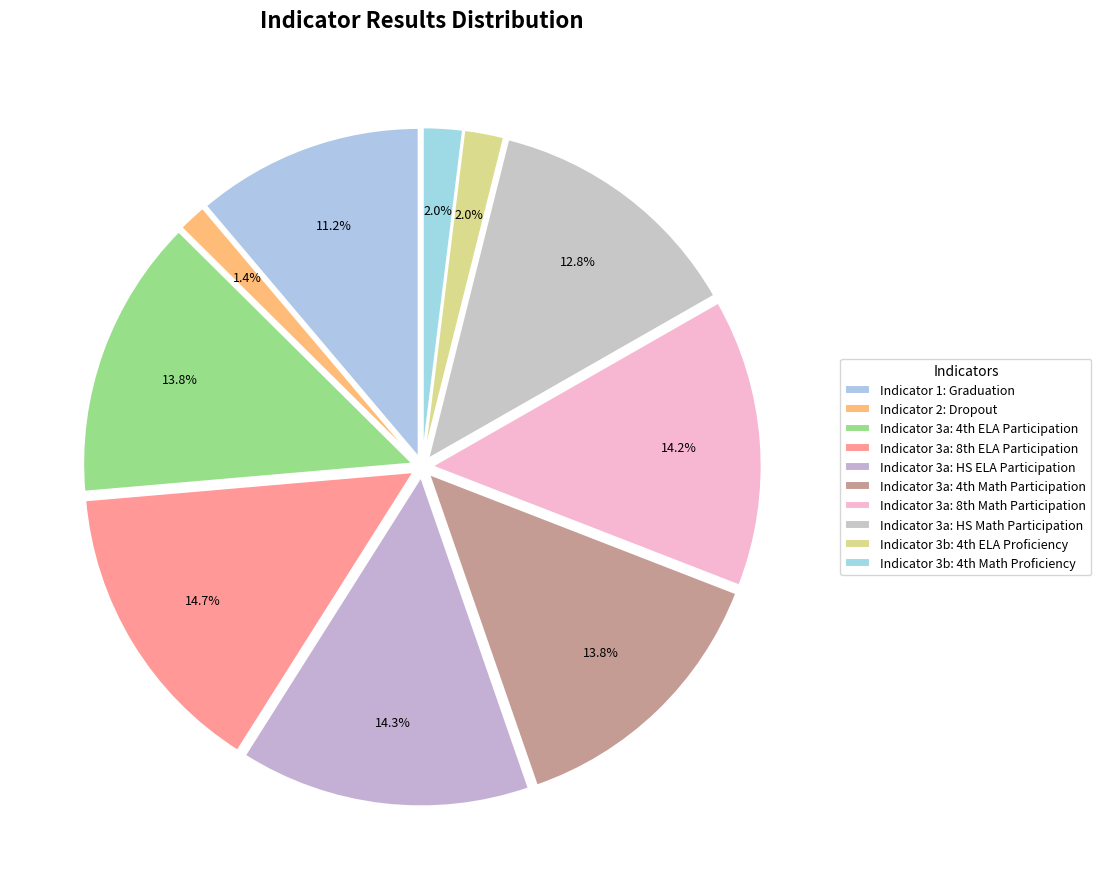

To the nearest percent, what percentage of the pie is Indicator 3a: HS ELA Participation?

14%